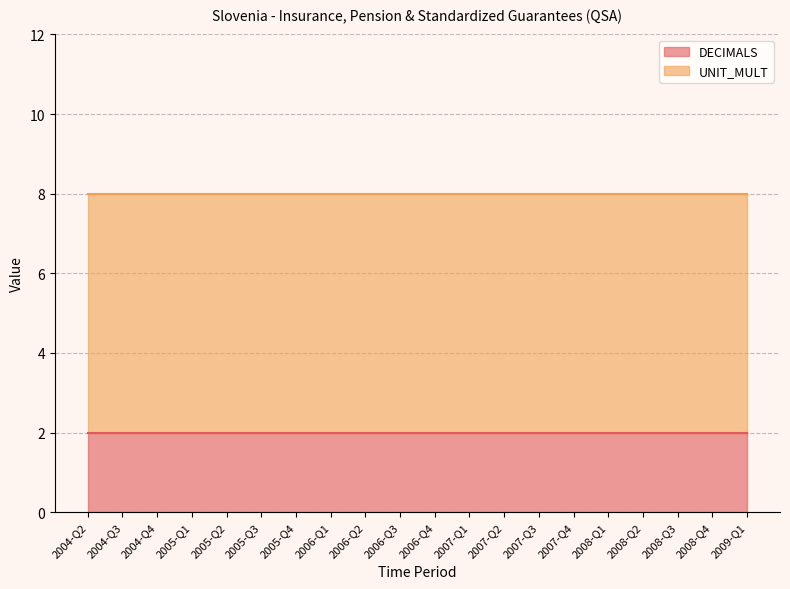

At which label is UNIT_MULT closest to 6?

2004-Q2